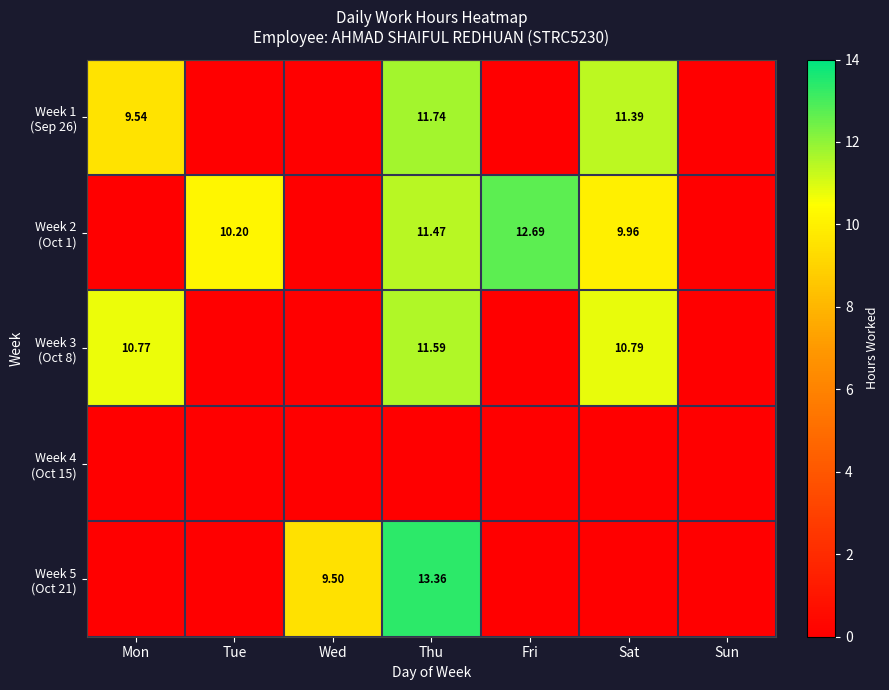

Is it true that Week 3 (Oct 8) equals 5.4 at Sun?

False